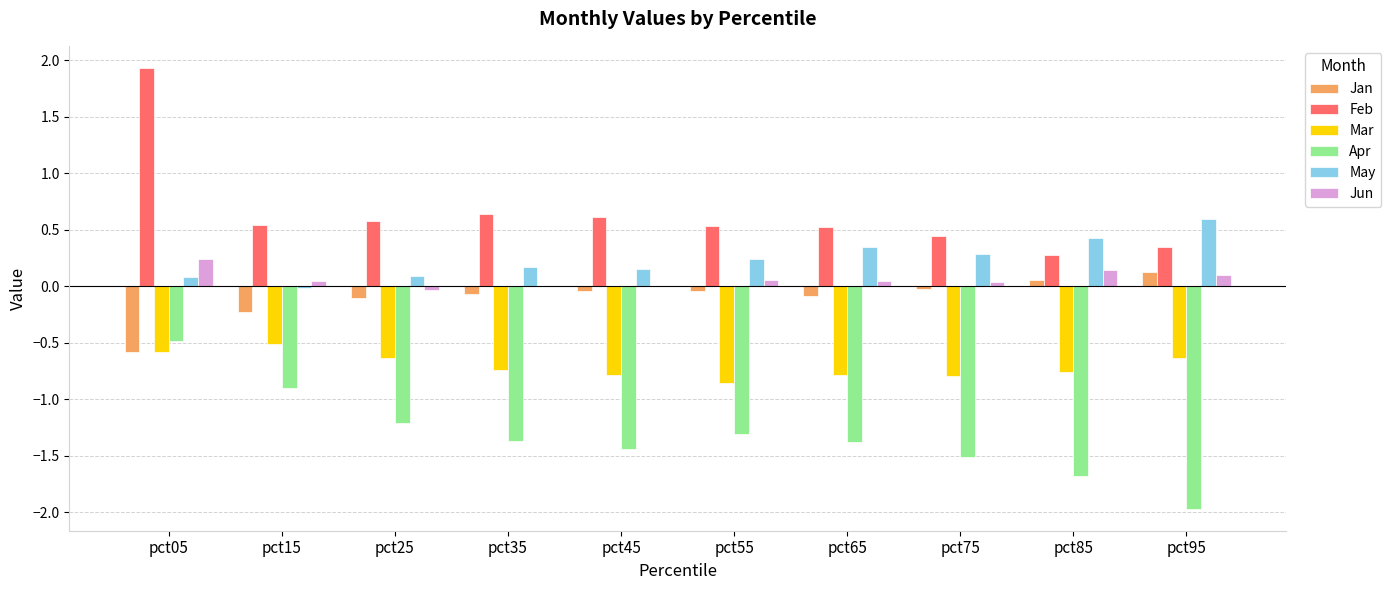

The value of Apr at pct05 is -0.7. True or false?

False